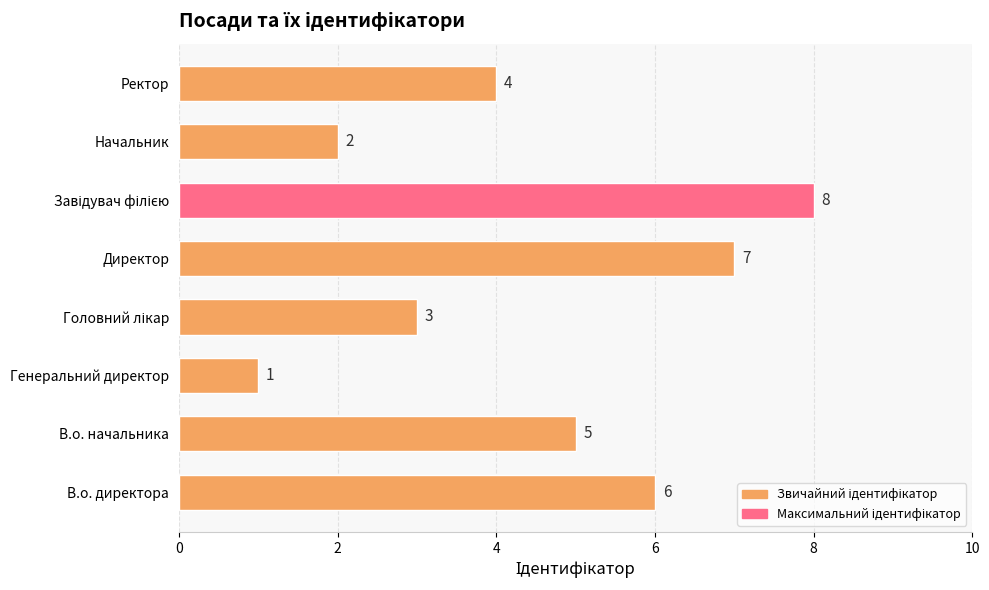

Where is the data nearest to the value 4?

Ректор